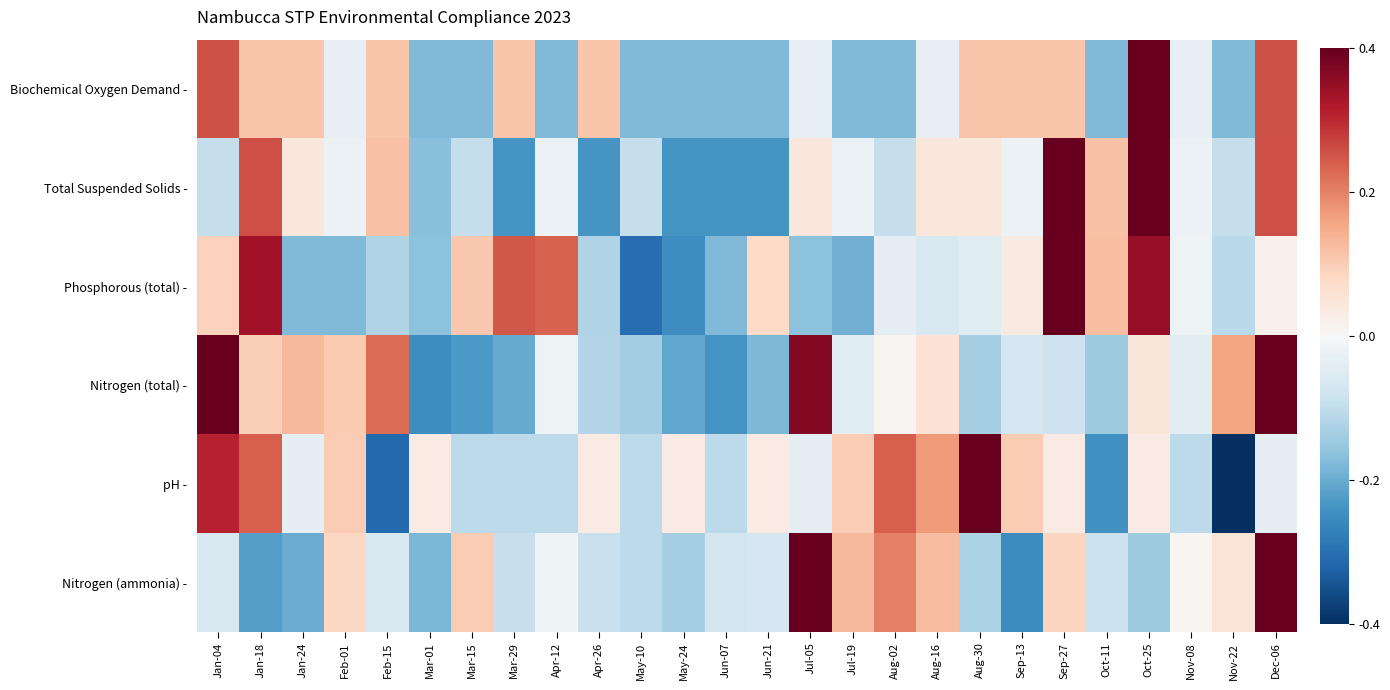

What is the spread (max minus min) of values at Mar-15?

1.7